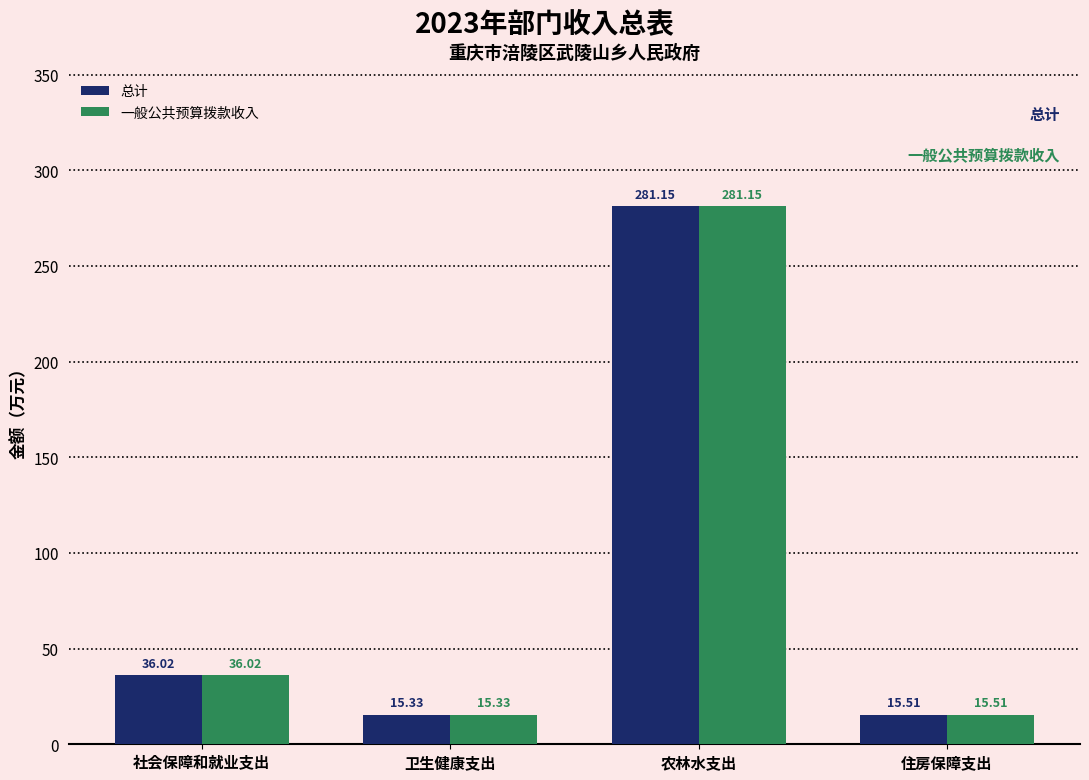

Which category has the highest value in the 总计 series?

农林水支出